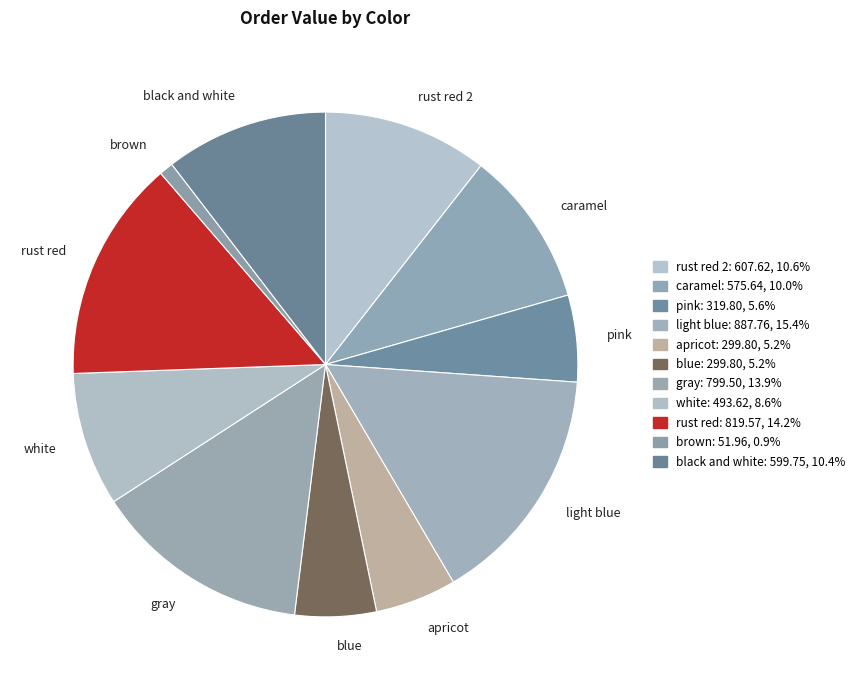

True or false: blue accounts for 5% of the total.

True